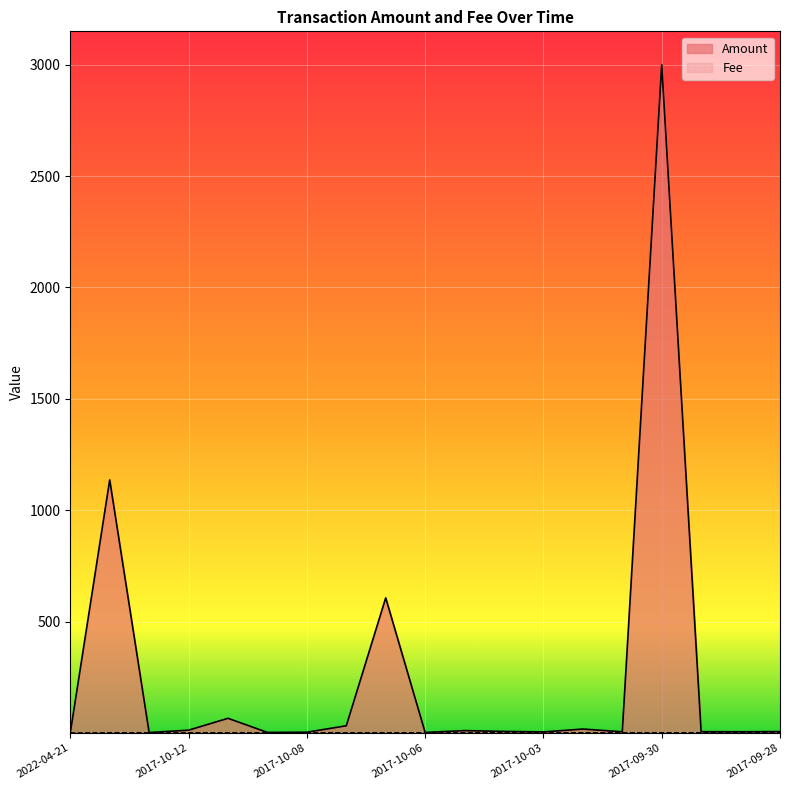

Rank the series at 2017-09-28 from highest to lowest value.

Amount, Fee